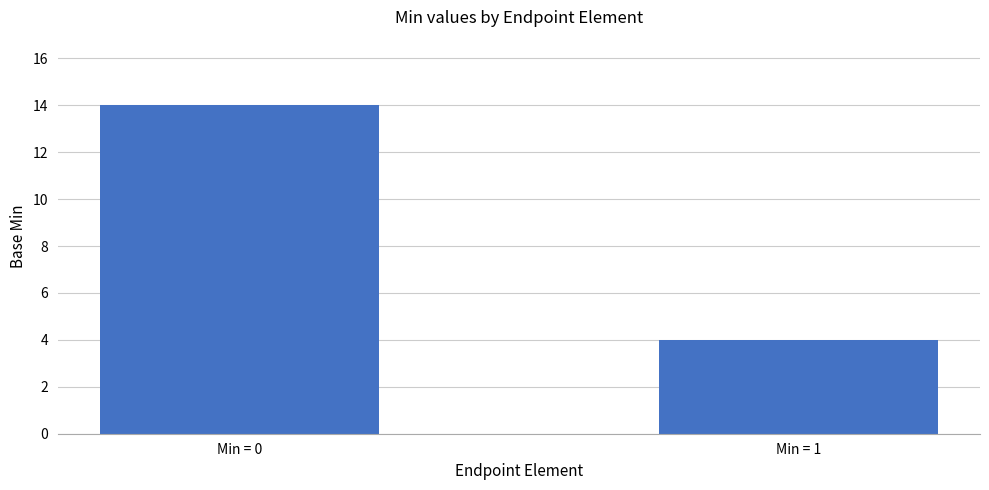

Are the bars horizontal?

No